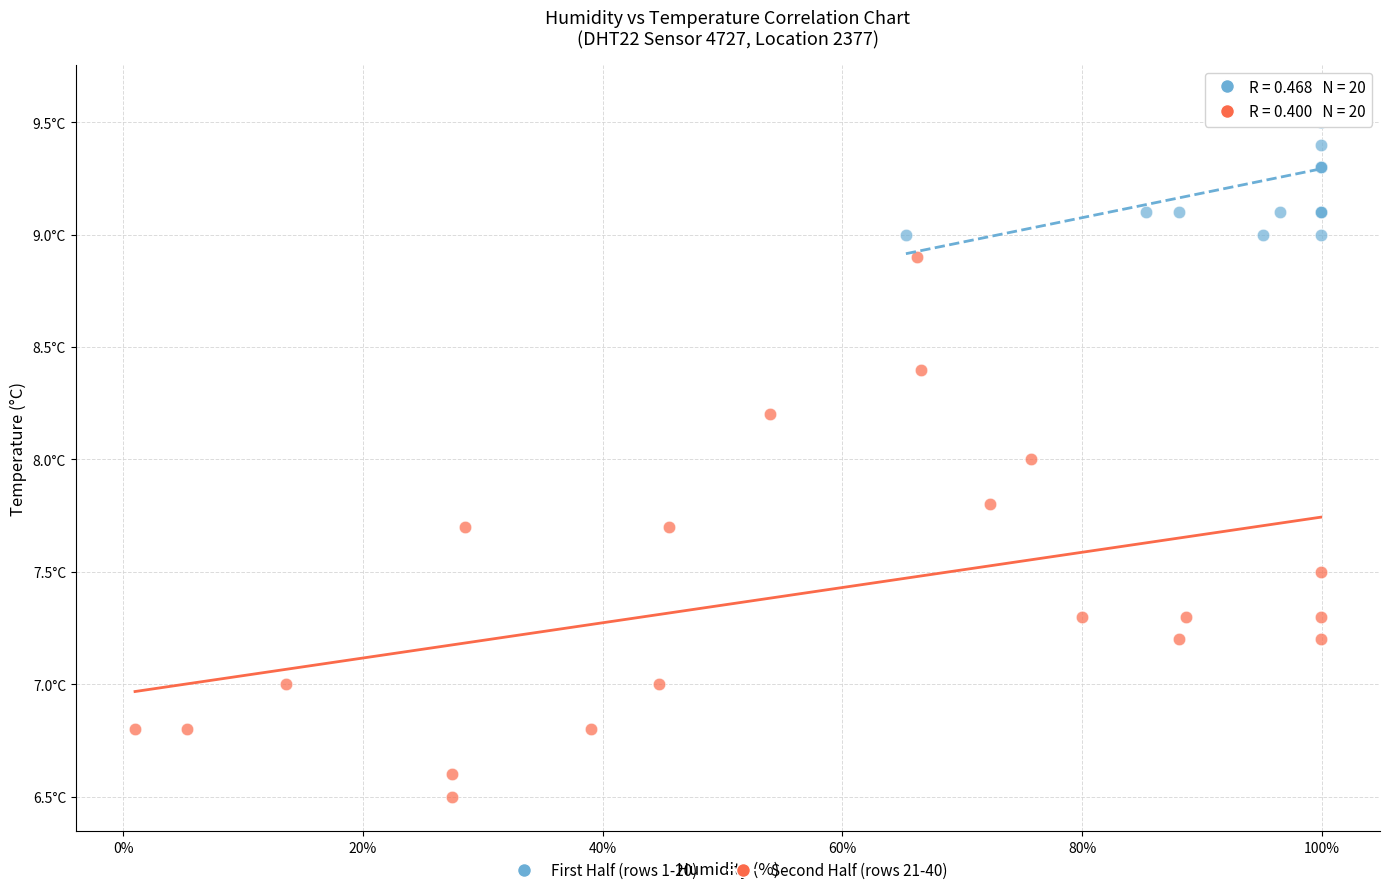

Which series contains the lowest Y value?

Second Half (rows 21-40)